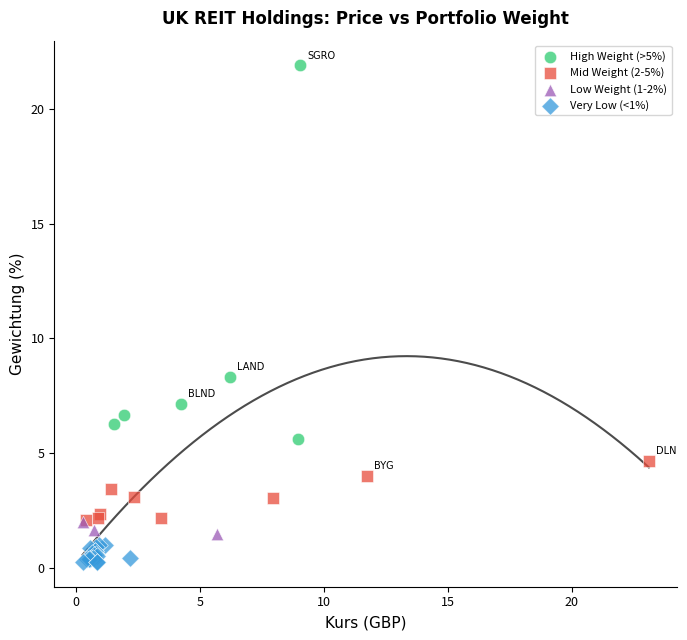

Which series has the largest Y range (max minus min)?

High Weight (>5%)